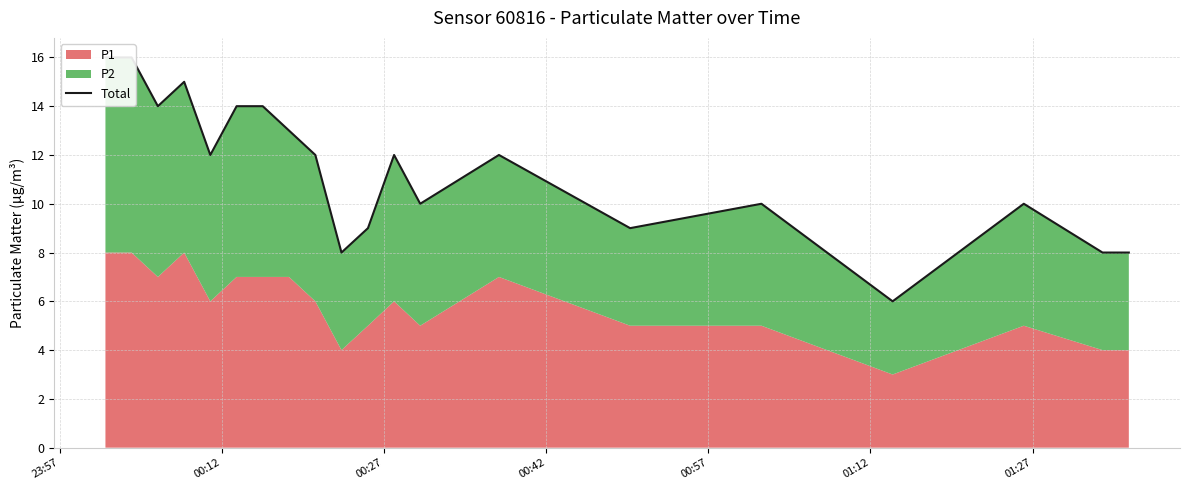

What is the sum of all values?

228